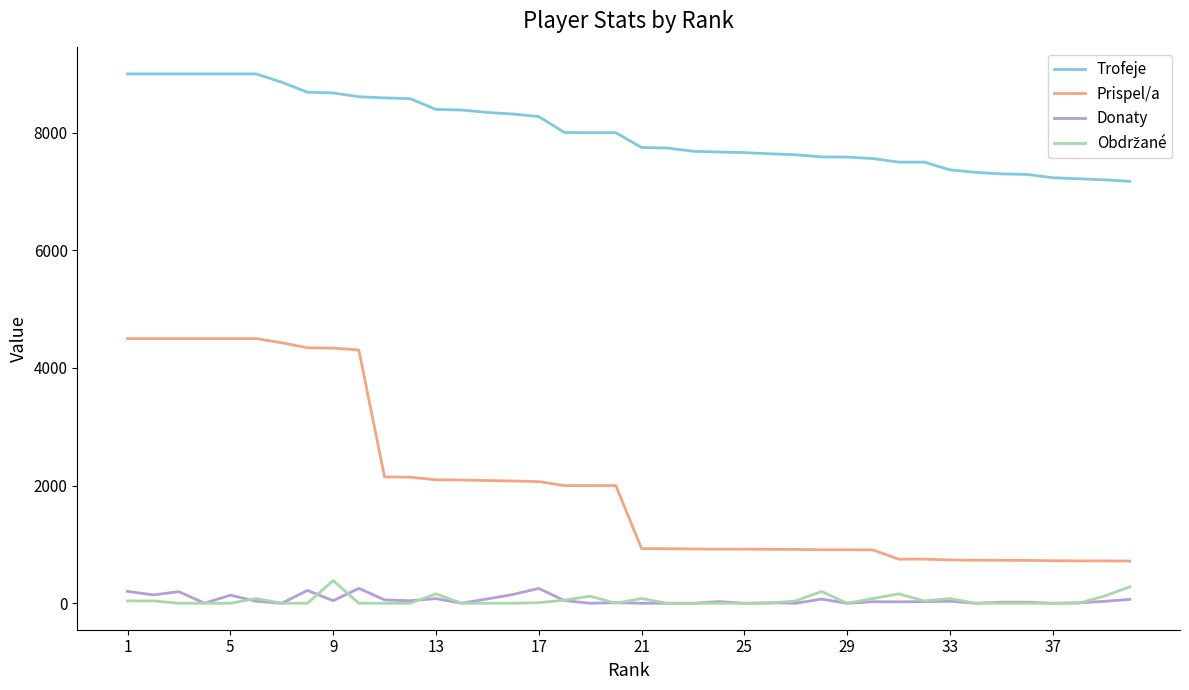

True or false: Trofeje and Donaty cross at least once.

False